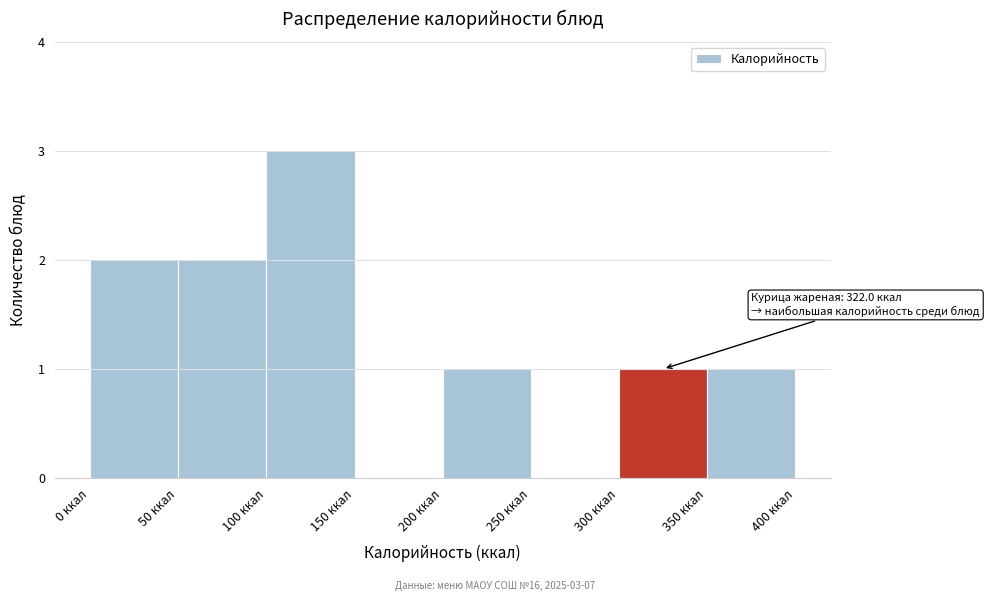

Which range on the x-axis has the tallest bar?

100 to 150